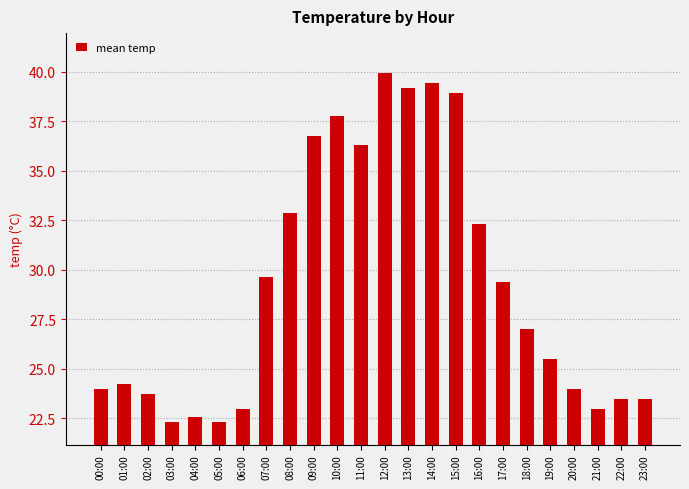

Read the value at 15:00.

39.0